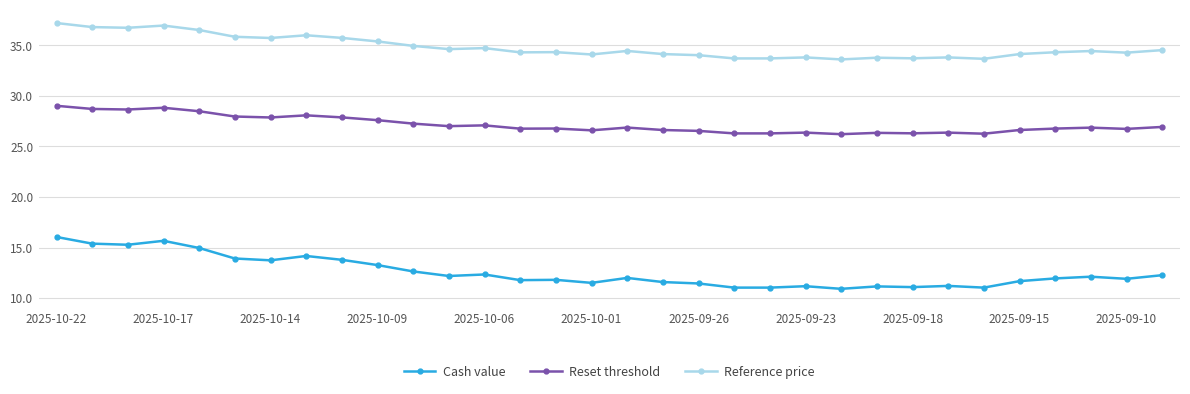

What is the greatest value displayed?

37.2